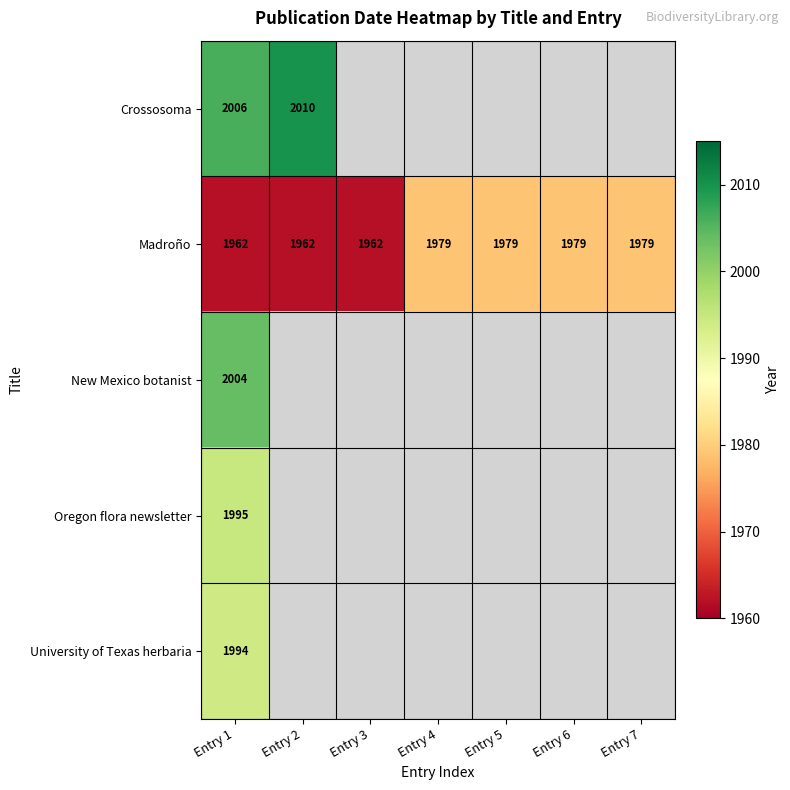

What is the sum of all Madroño values?

13802